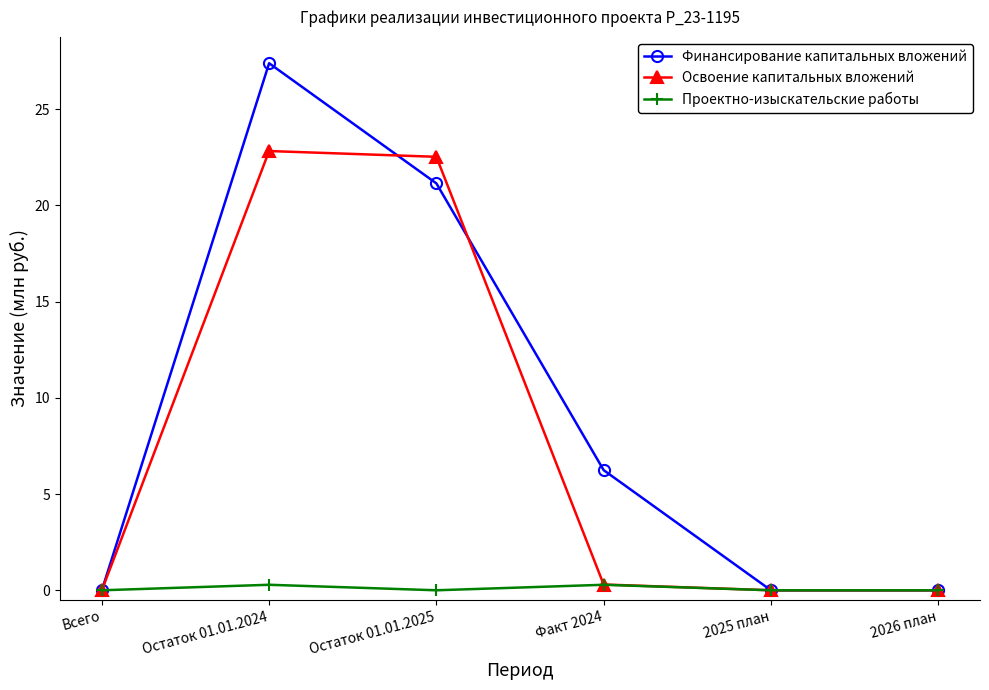

What is the difference between the maximum and minimum values in the Освоение капитальных вложений series?

22.8